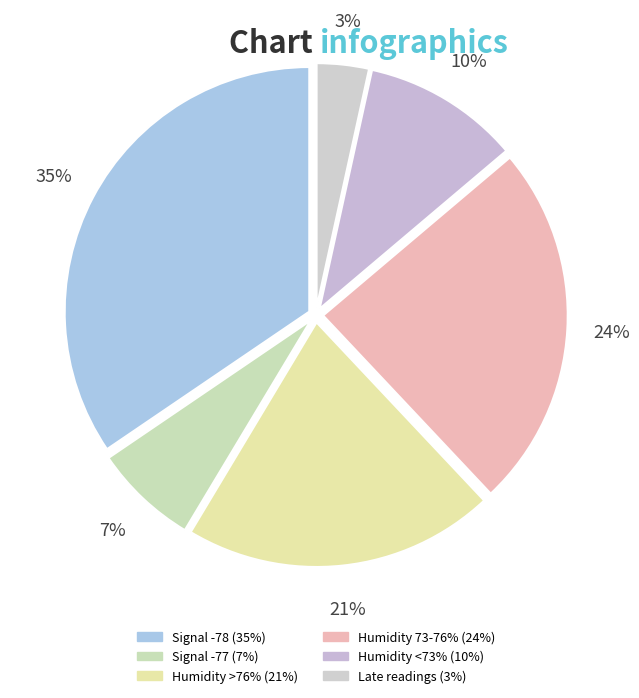

Count the number of slices in the pie.

6